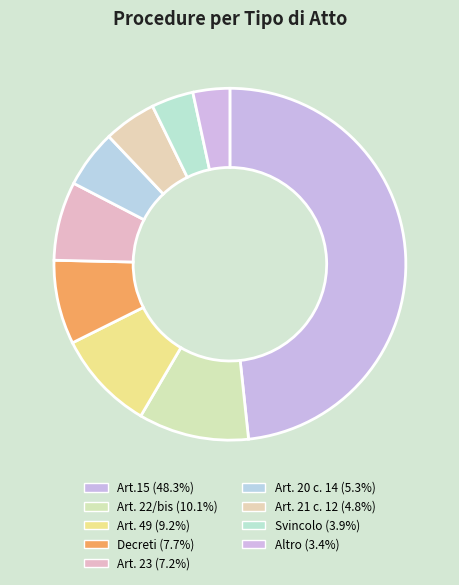

Count the number of slices in the pie.

9